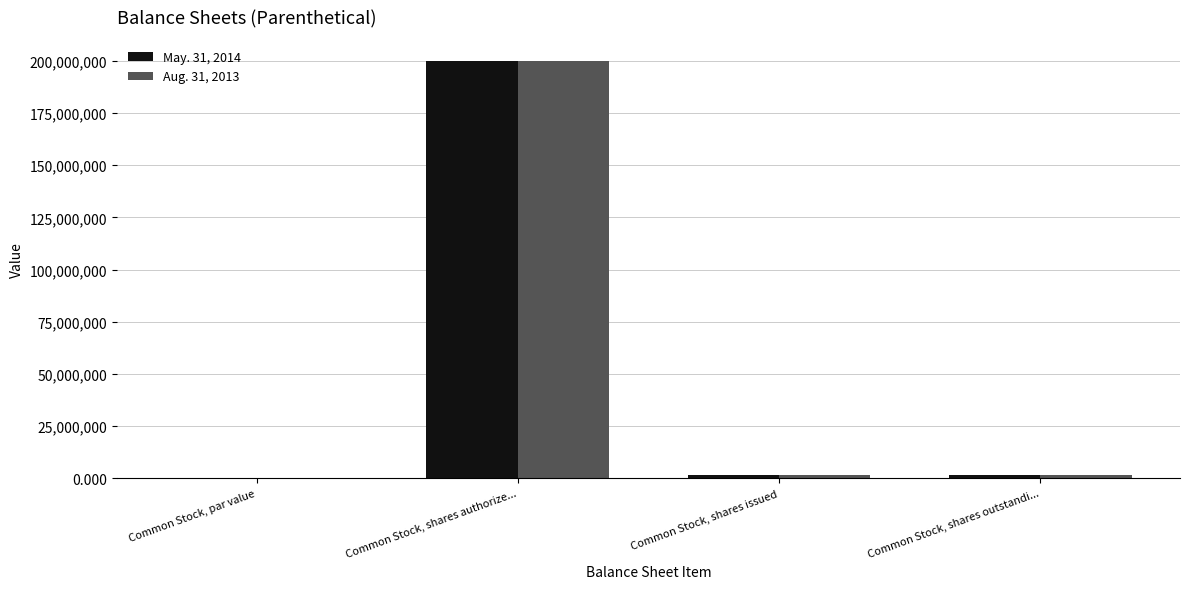

At which label does May. 31, 2014 first exceed 1612500?

Common Stock, shares authorize...